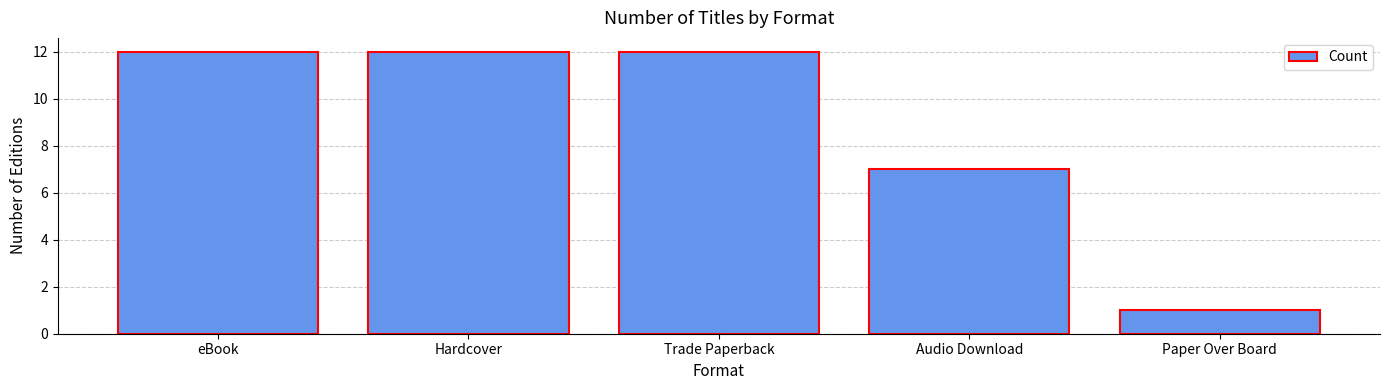

Reading left to right, extract all data points from this chart.

eBook=12	Hardcover=12	Trade Paperback=12	Audio Download=7	Paper Over Board=1